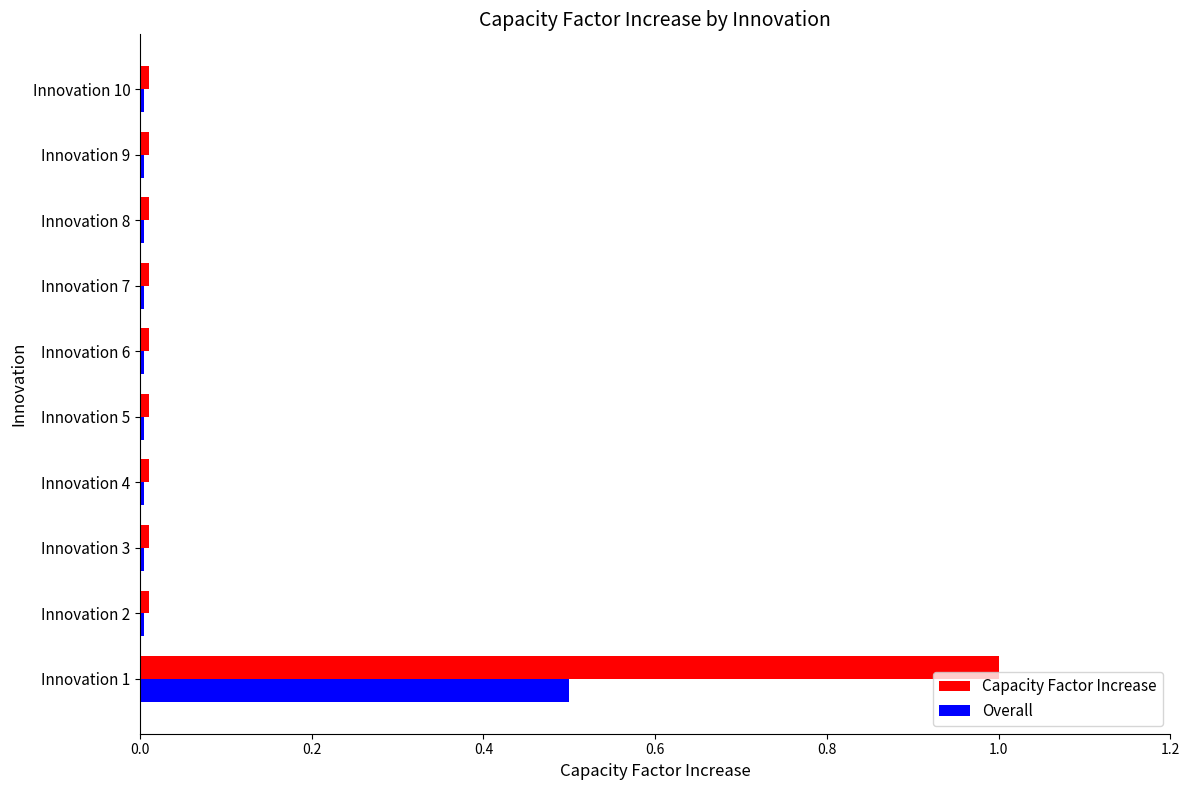

True or false: Capacity Factor Increase has a value of 0.0 at Innovation 10.

True